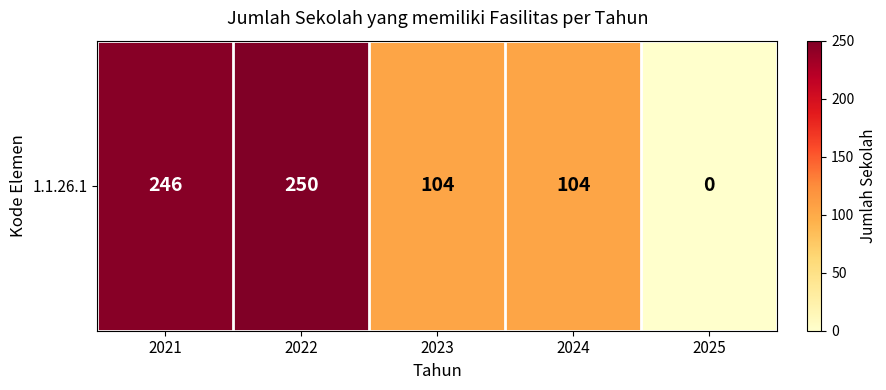

Reading right to left, transcribe all the data shown in this chart.

0	104	104	250	246